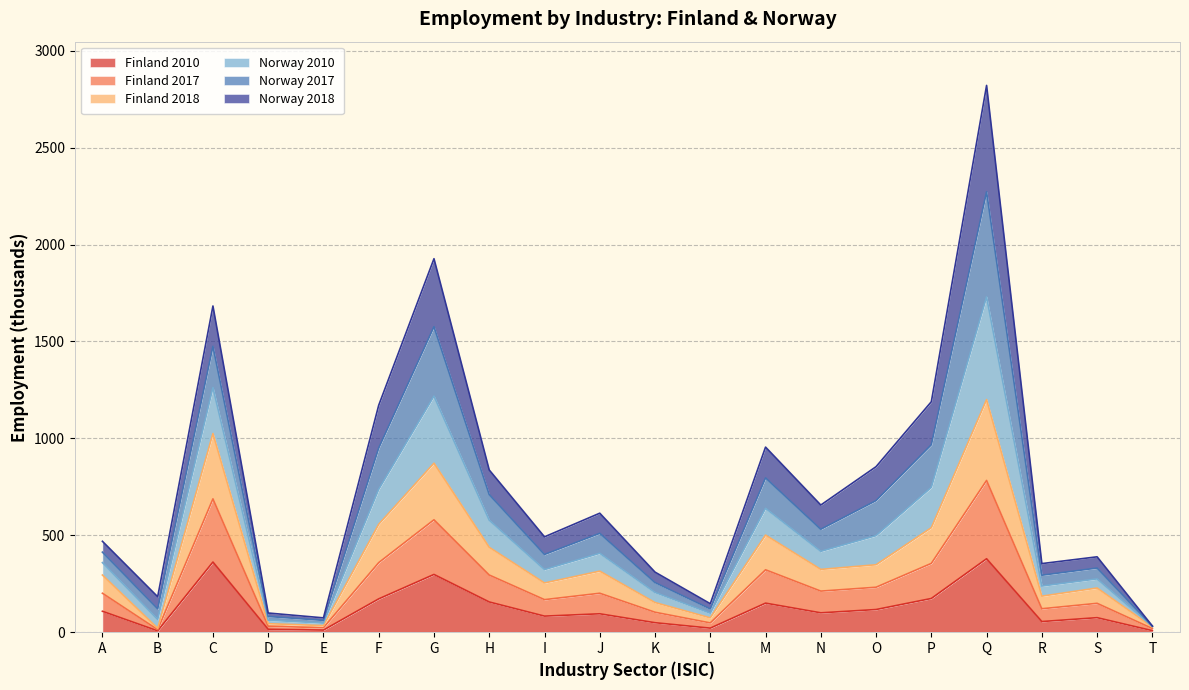

What is the total value across all series at O?

854